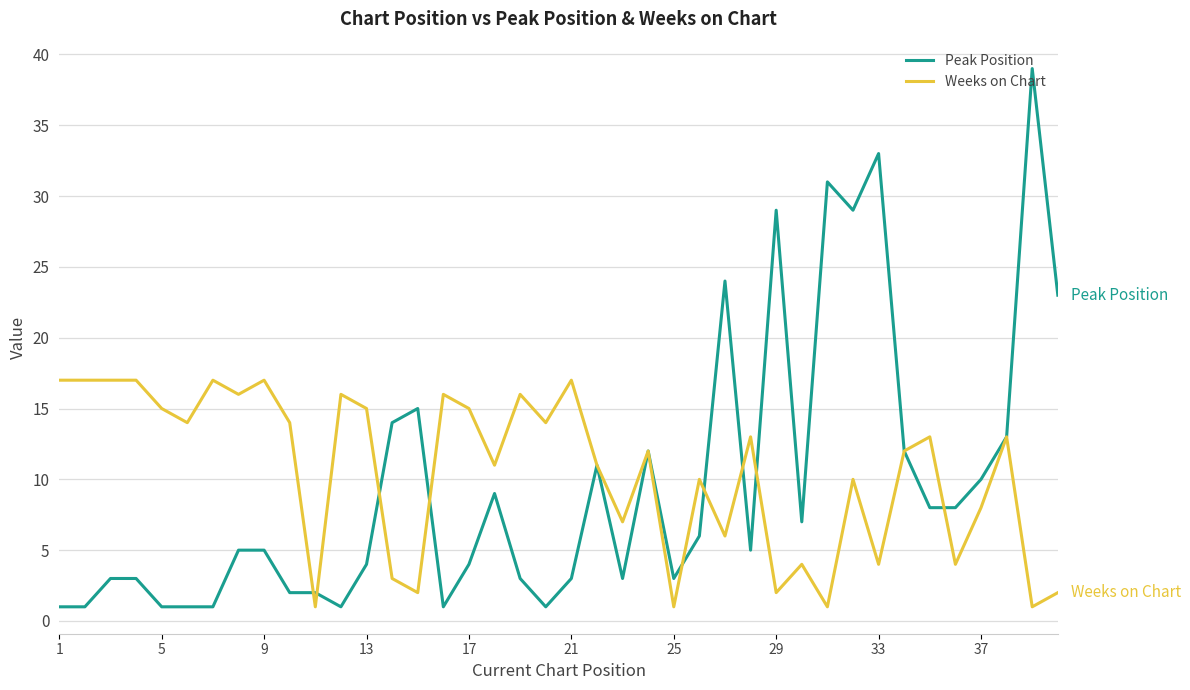

Which series has the largest total across all categories?

Weeks on Chart